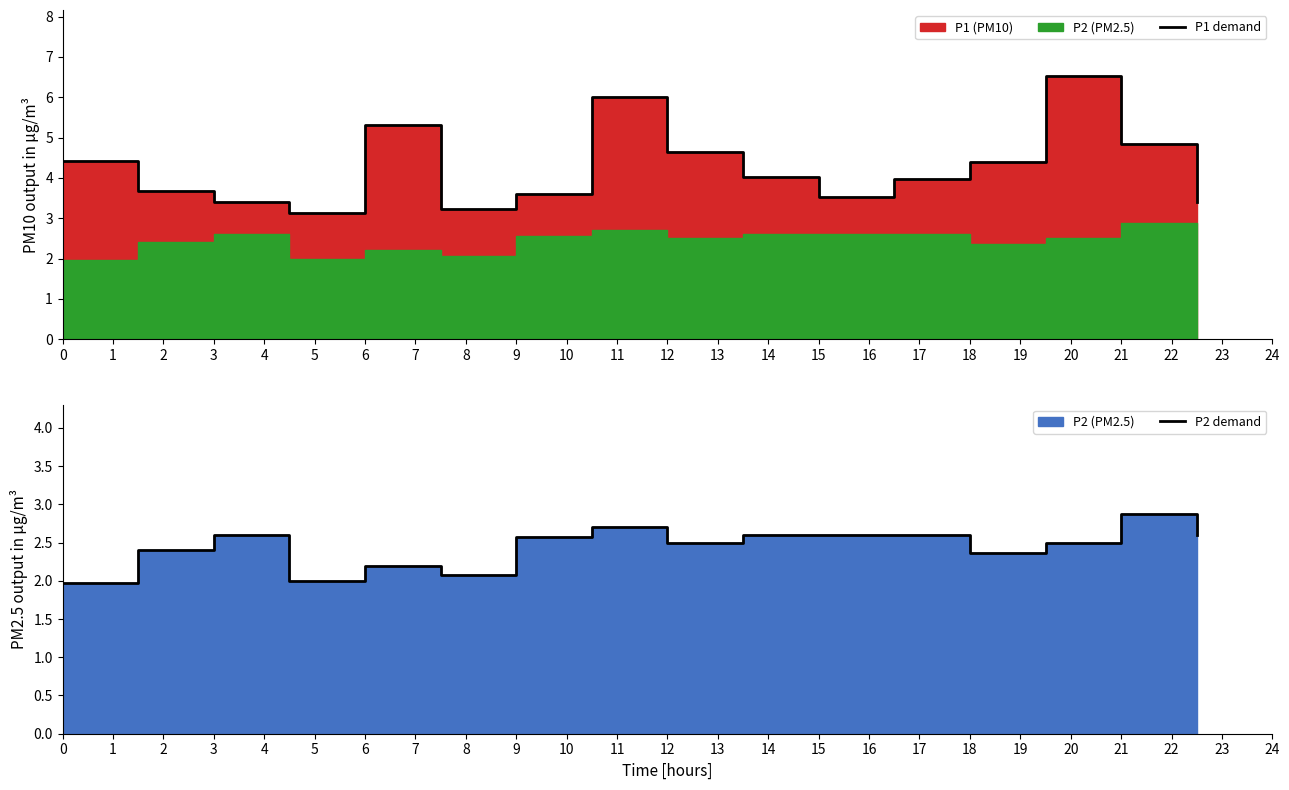

True or false: P2 demand and P1 demand cross at least once.

False